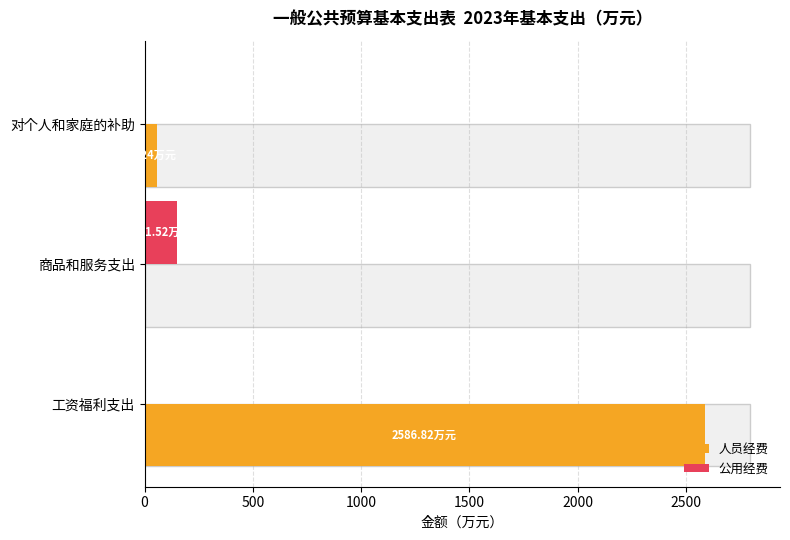

What is the average value of the 公用经费 series?

50.5